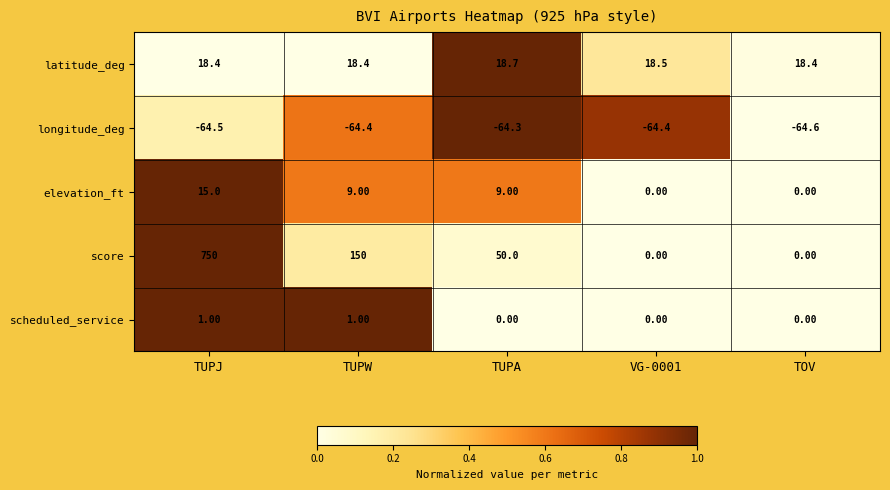

Rank the series at TUPA from lowest to highest value.

longitude_deg, scheduled_service, elevation_ft, latitude_deg, score